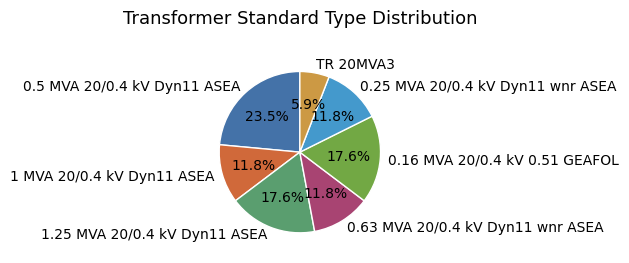

Between 0.63 MVA 20/0.4 kV Dyn11 wnr ASEA and 0.16 MVA 20/0.4 kV 0.51 GEAFOL, which is larger?

0.16 MVA 20/0.4 kV 0.51 GEAFOL